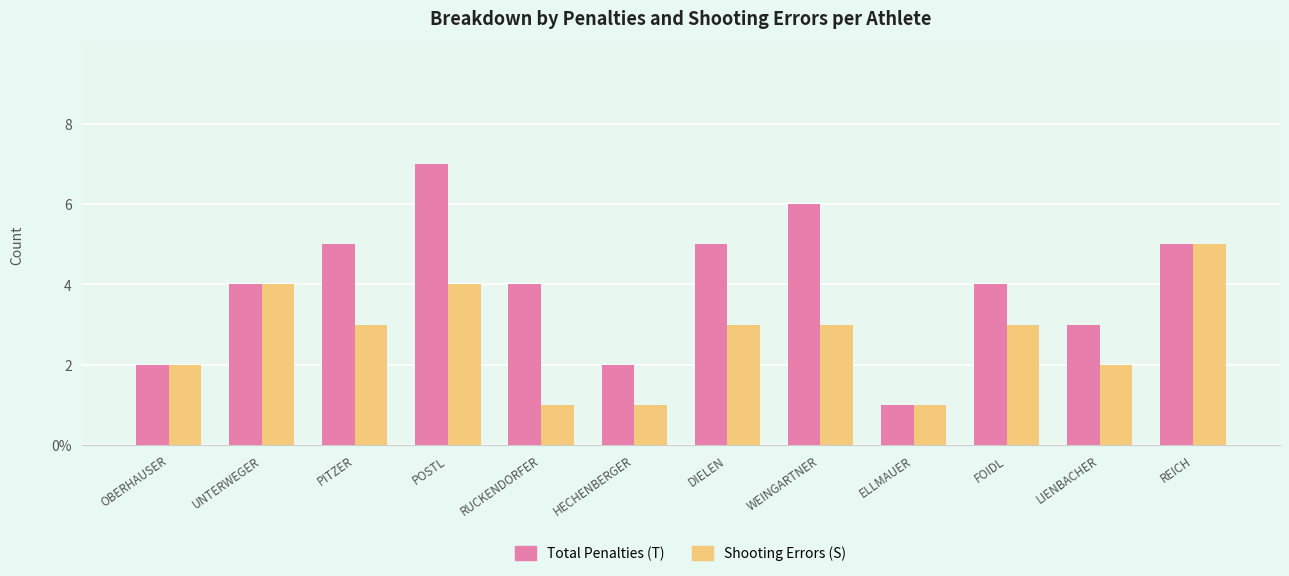

What value does the Shooting Errors (S) series have at REICH?

5